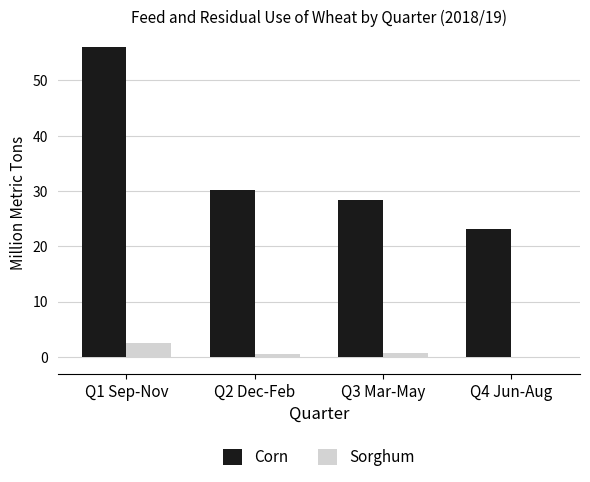

What is the maximum value for Corn?

56.1